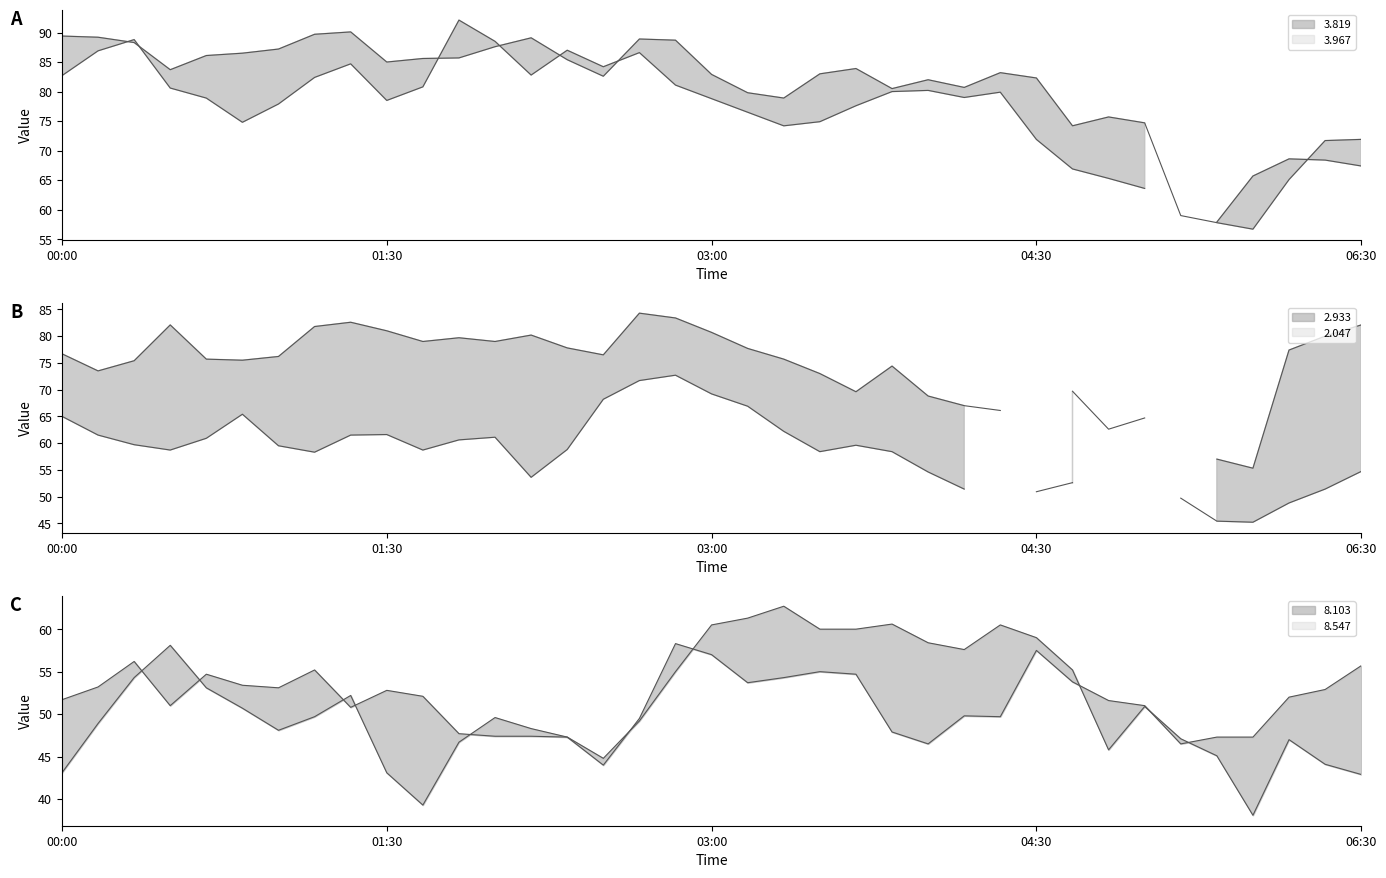

Is this an area chart (filled region under the line)?

No